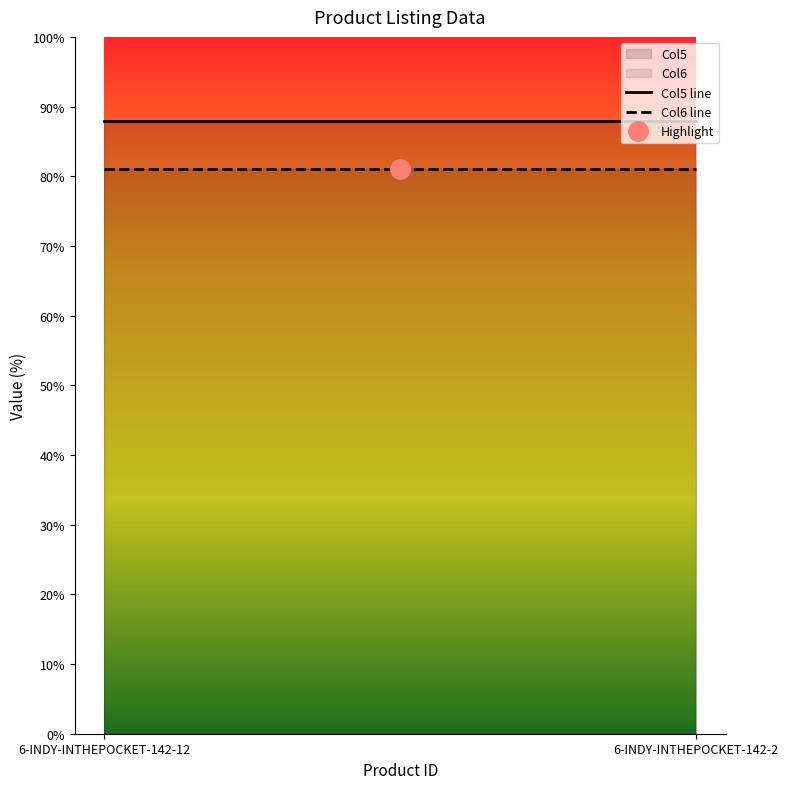

What is the sum of the Col6 line values at 6-INDY-INTHEPOCKET-142-2 and 6-INDY-INTHEPOCKET-142-12?

162